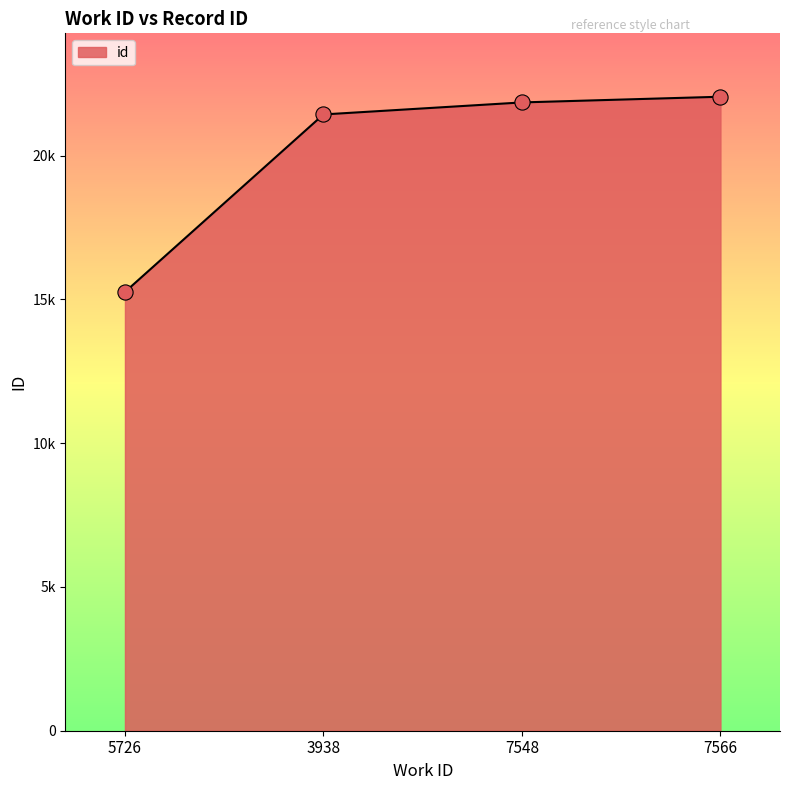

Between 7566 and 5726, which is larger?

7566